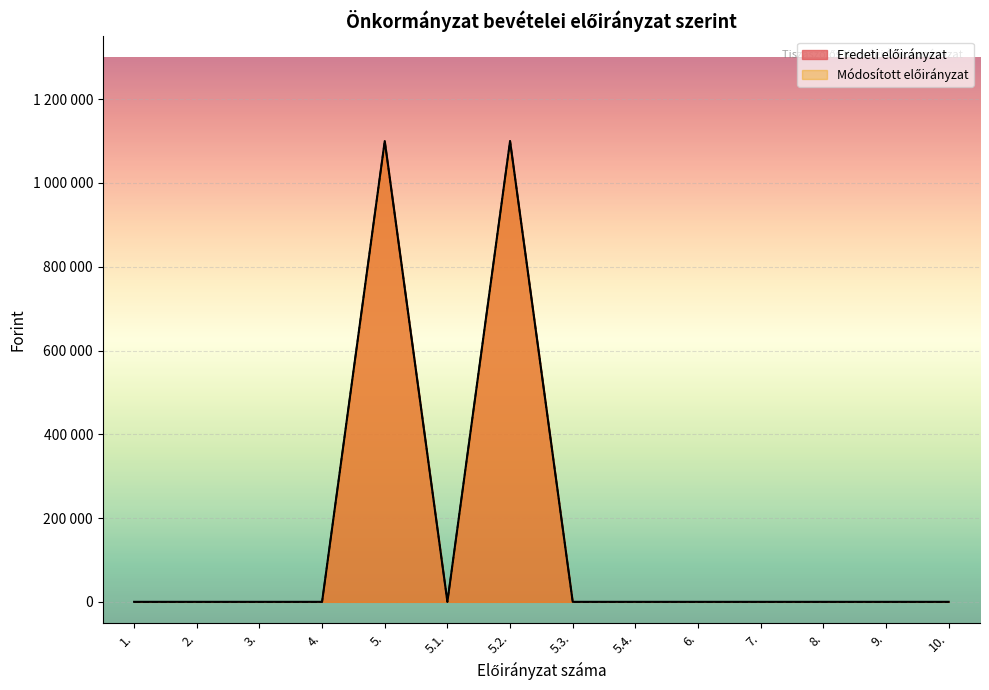

Which series has the largest total across all categories?

Eredeti előirányzat